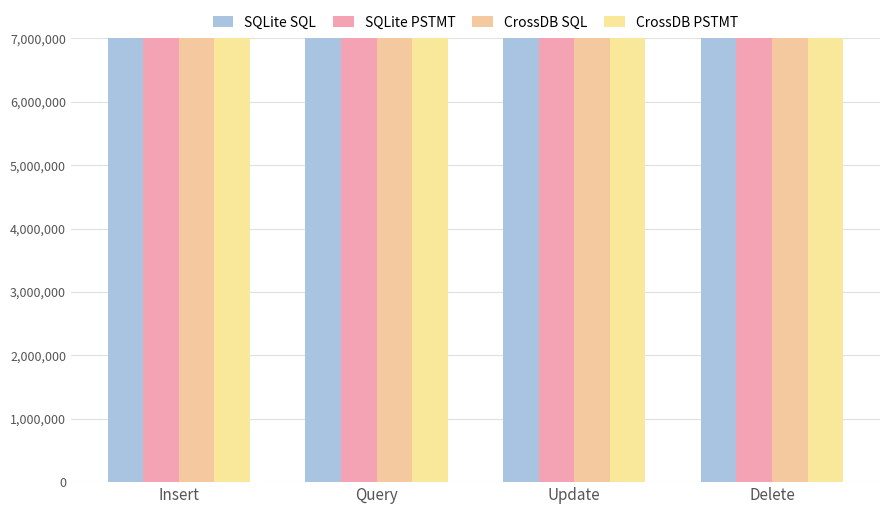

Which category has the highest value in the CrossDB PSTMT series?

Insert